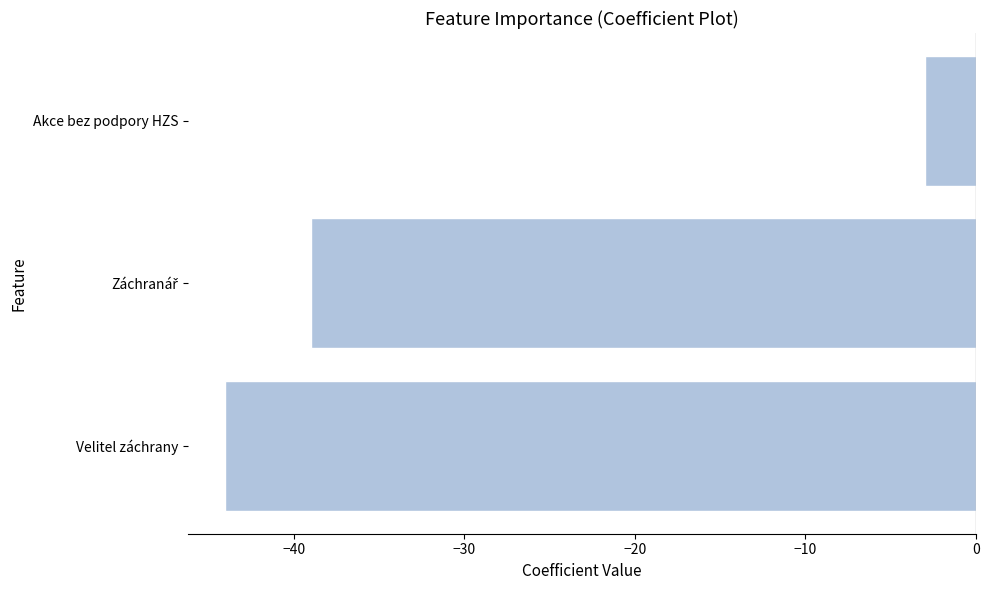

What value does the data have at Velitel záchrany?

-44